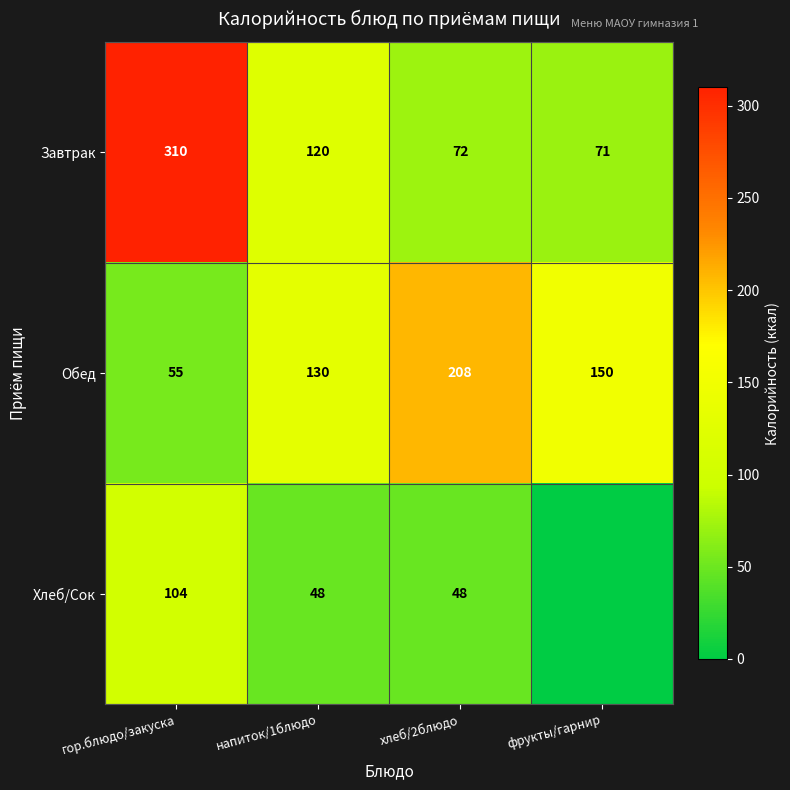

Is the value of Хлеб/Сок at гор.блюдо/закуска greater than the value of Завтрак at фрукты/гарнир?

Yes